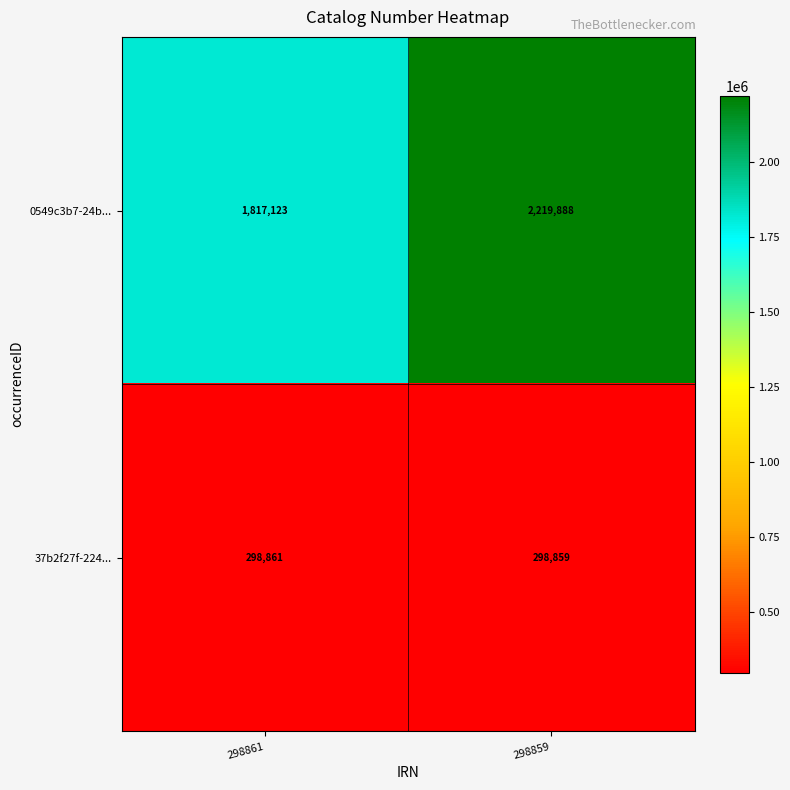

Reading right to left, transcribe all the data shown in this chart.

0549c3b7-24b...: 2219888	1817123
37b2f27f-224...: 298859	298861